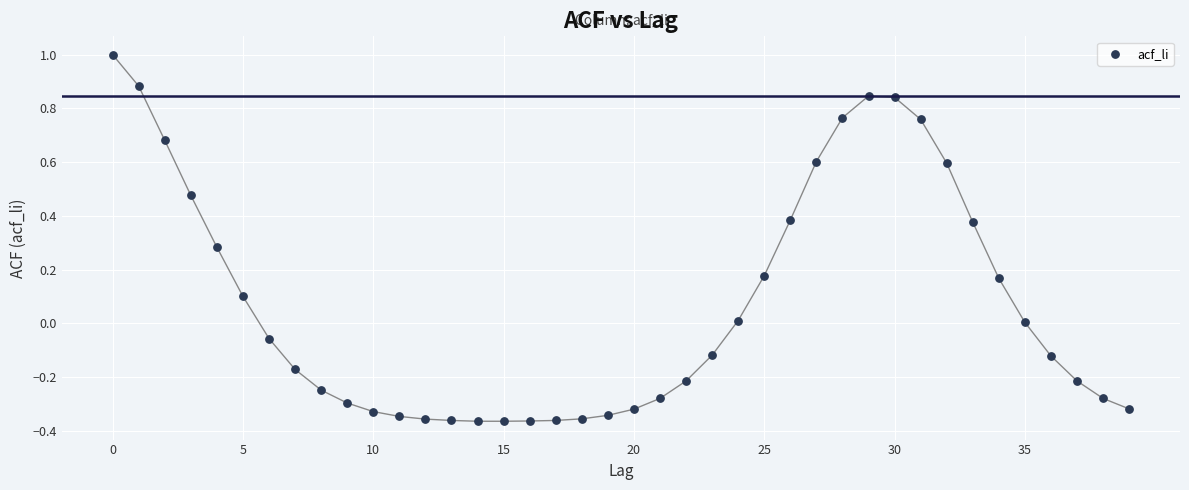

What is the range of Y values (max minus min)?

1.4